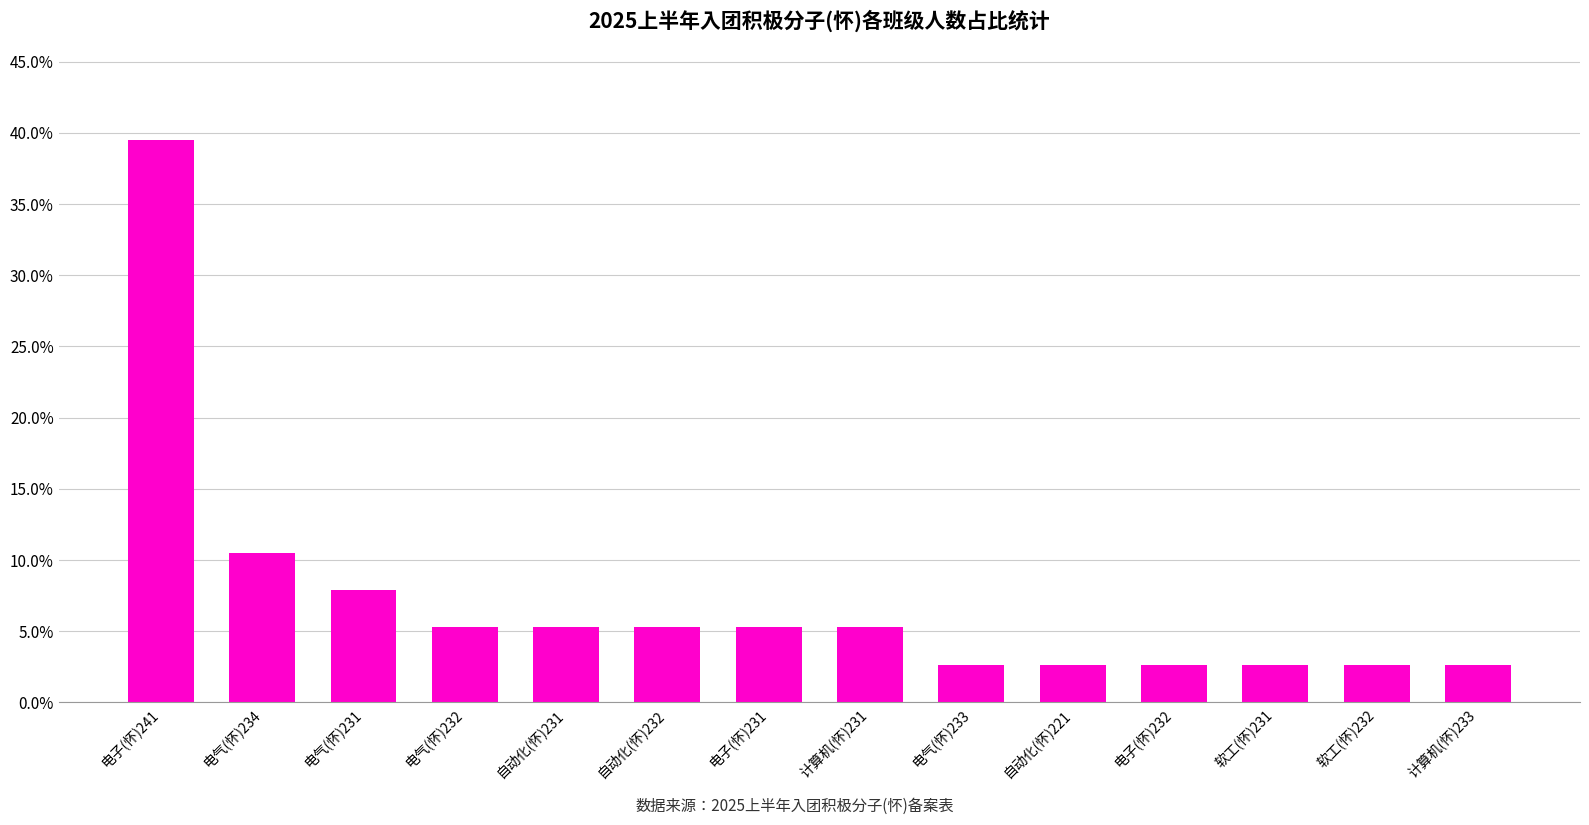

Is it true that the value at 电子(怀)241 is 39.5?

True